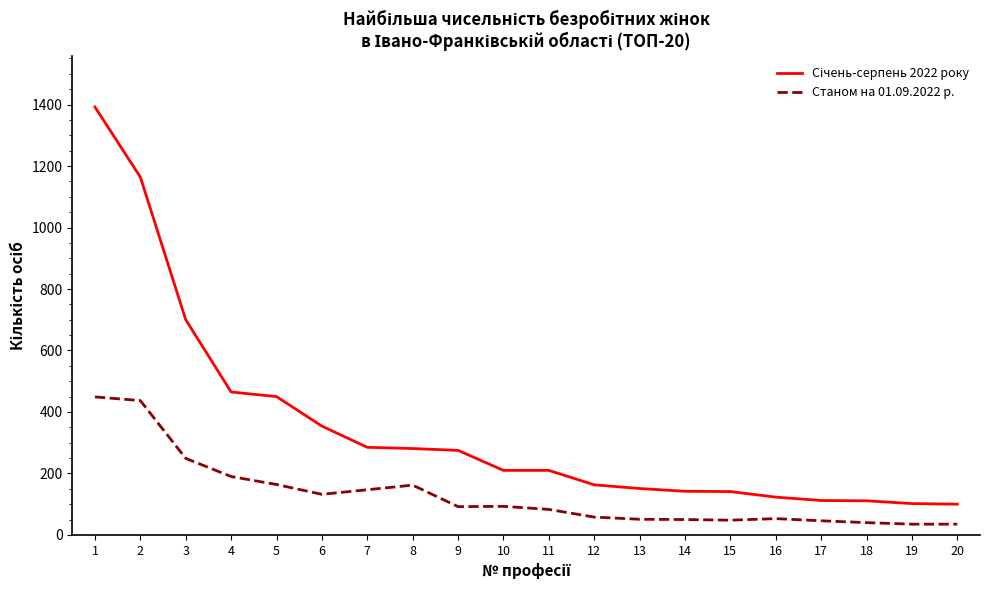

What is the difference between the maximum and minimum values in the Станом на 01.09.2022 р. series?

414